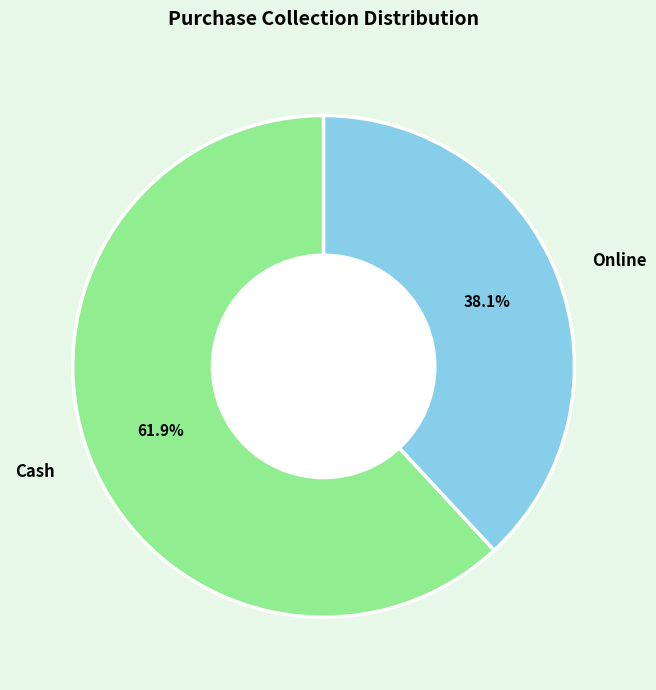

To the nearest percent, what is the combined percentage of Online and Cash?

100%